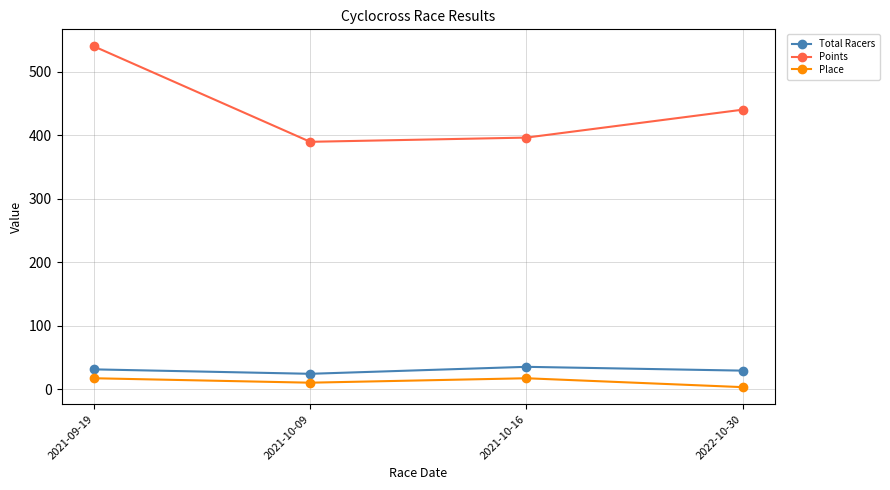

The Total Racers series shows 35.0 at 2021-10-16. True or false?

True